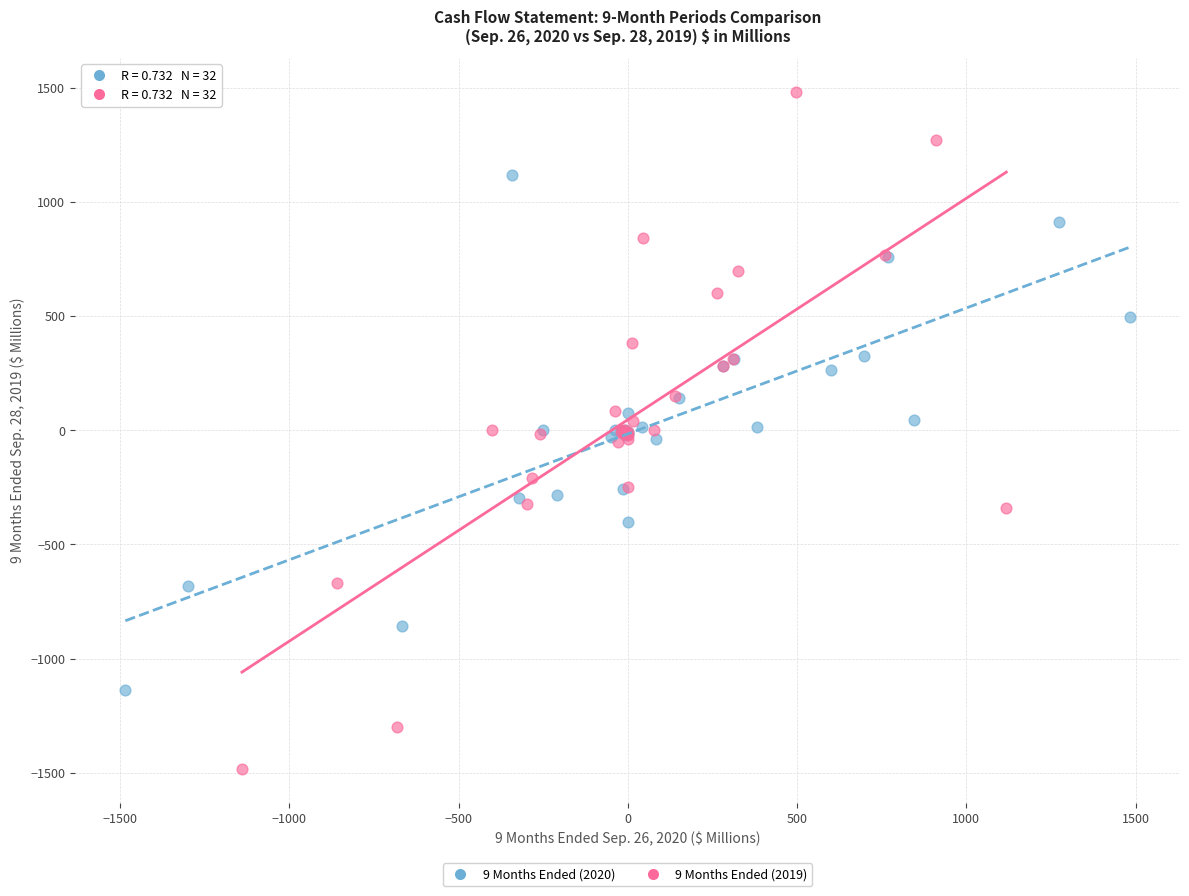

Which series reaches the minimum Y coordinate?

9 Months Ended (2019)